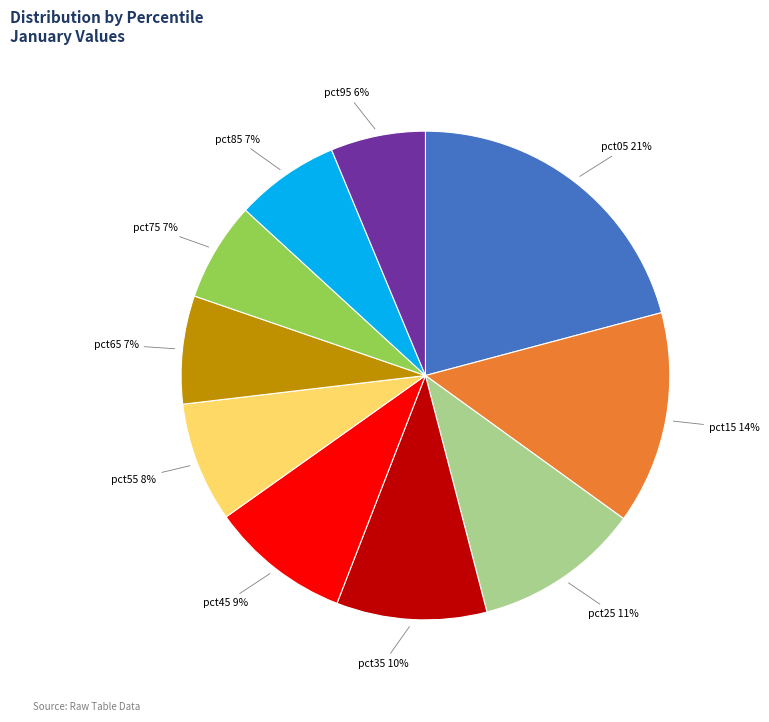

Is there a majority slice in this chart?

No